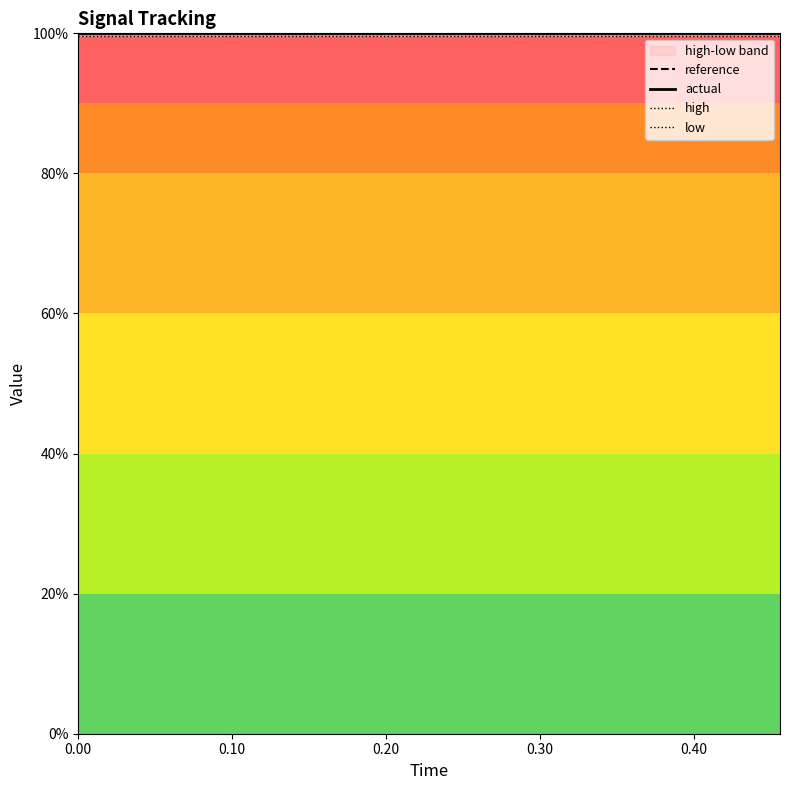

Reading left to right, extract all data points from this chart.

reference: 1.0	1.0	1.0	1.0	1.0	1.0	1.0	1.0	1.0	1.0	1.0	1.0	1.0	1.0	1.0	1.0	1.0	1.0	1.0	1.0
actual: 1.0	1.0	1.0	1.0	1.0	1.0	1.0	1.0	1.0	1.0	1.0	1.0	1.0	1.0	1.0	1.0	1.0	1.0	1.0	1.0
high: 1.0	1.0	1.0	1.0	1.0	1.0	1.0	1.0	1.0	1.0	1.0	1.0	1.0	1.0	1.0	1.0	1.0	1.0	1.0	1.0
low: 1.0	1.0	1.0	1.0	1.0	1.0	1.0	1.0	1.0	1.0	1.0	1.0	1.0	1.0	1.0	1.0	1.0	1.0	1.0	1.0